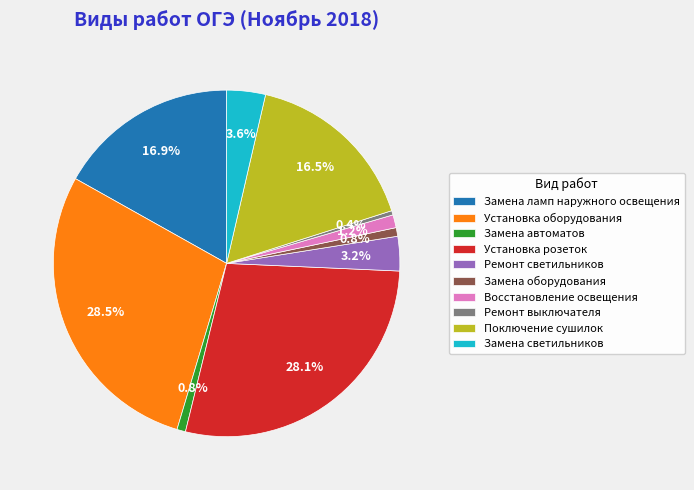

Is Поключение сушилок the majority of the pie?

No